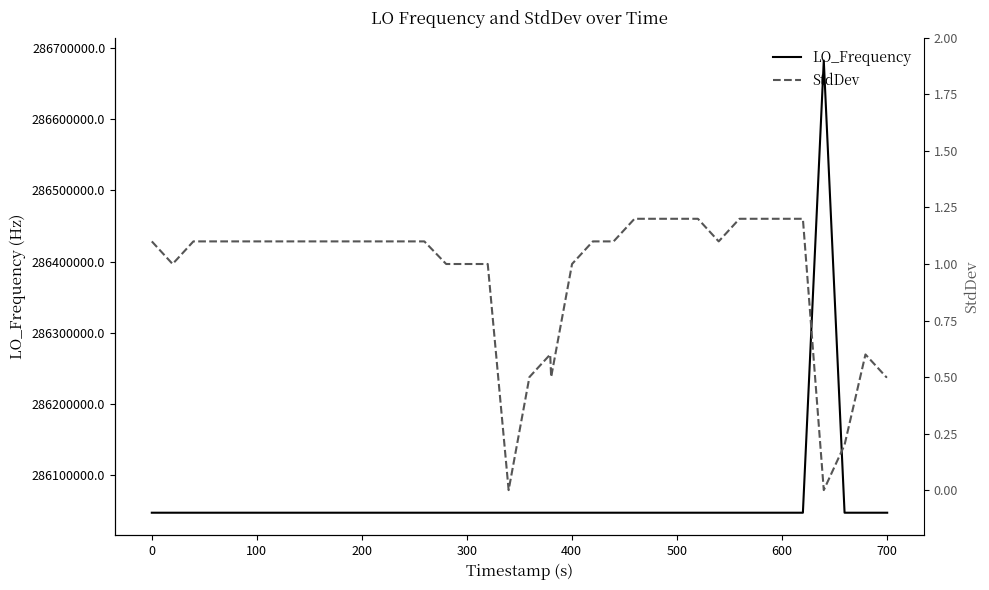

True or false: StdDev and LO_Frequency cross at least once.

False